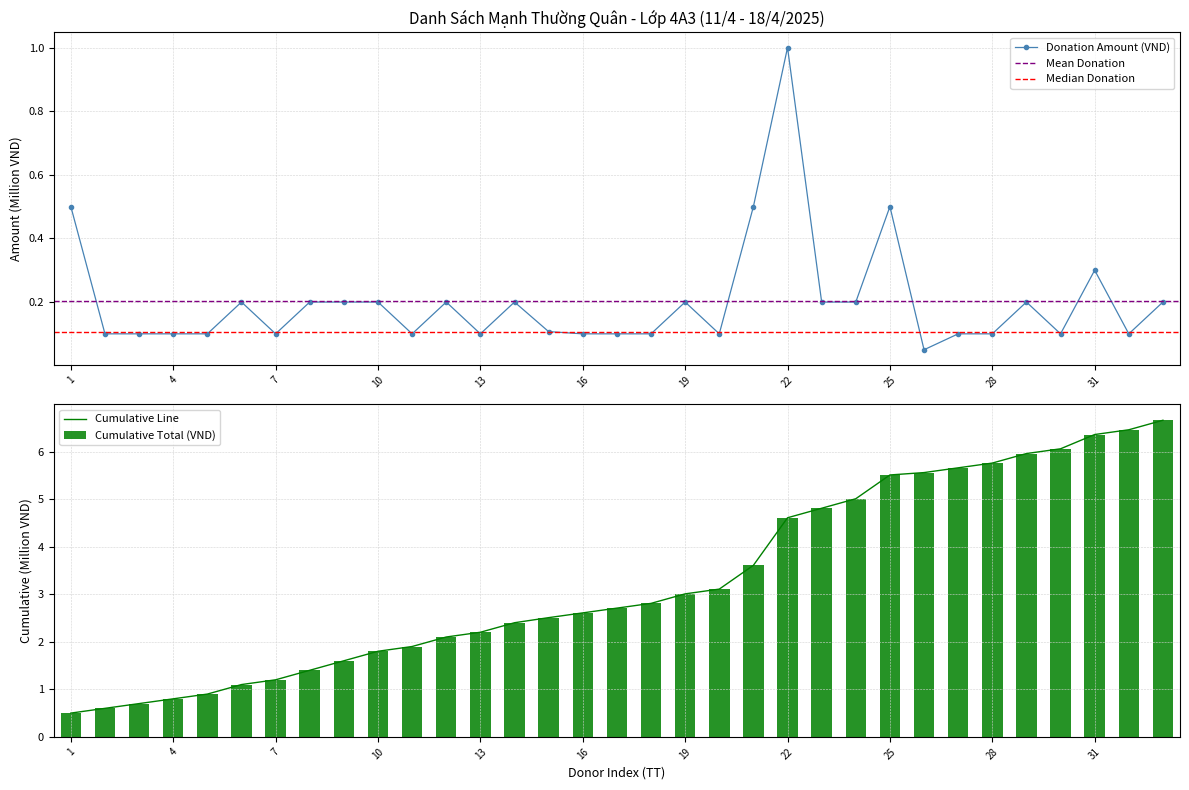

Where is Cumulative Total (VND) nearest to the value 3?

19